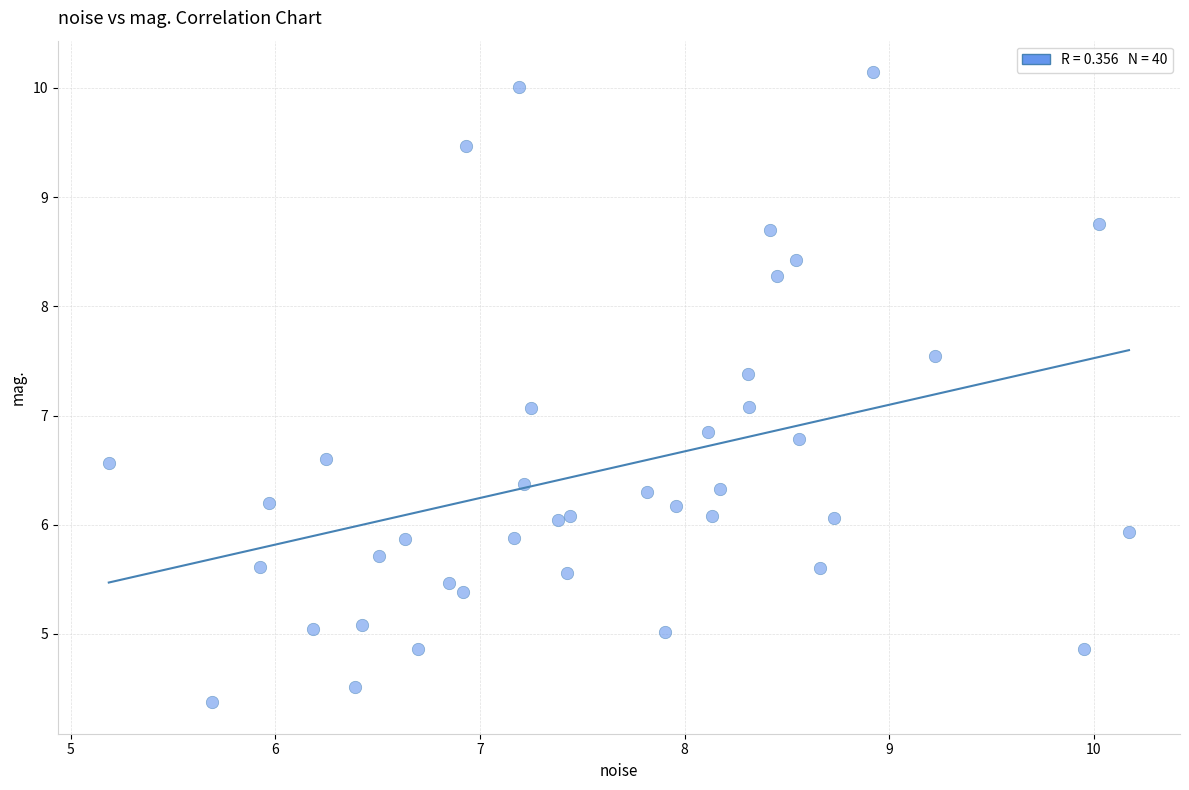

What is the range of Y values (max minus min)?

5.8